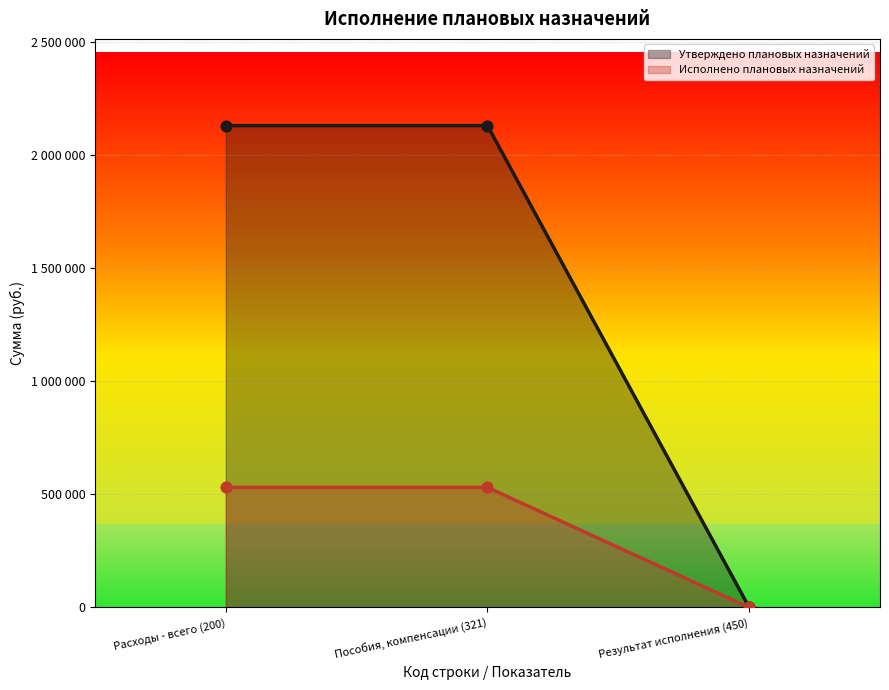

What is the total value across all series at Расходы - всего (200)?

2661220